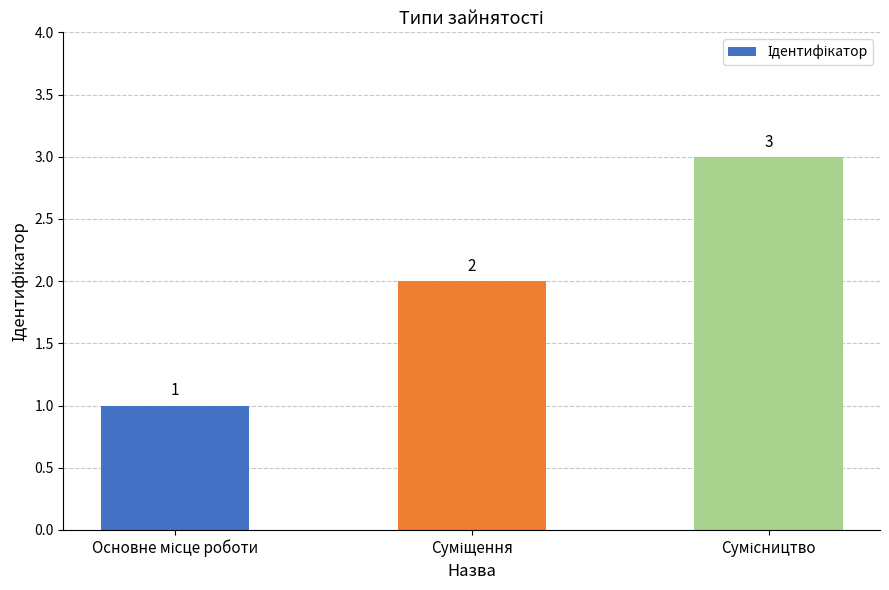

What is the value of the 2nd bar from the left?

2